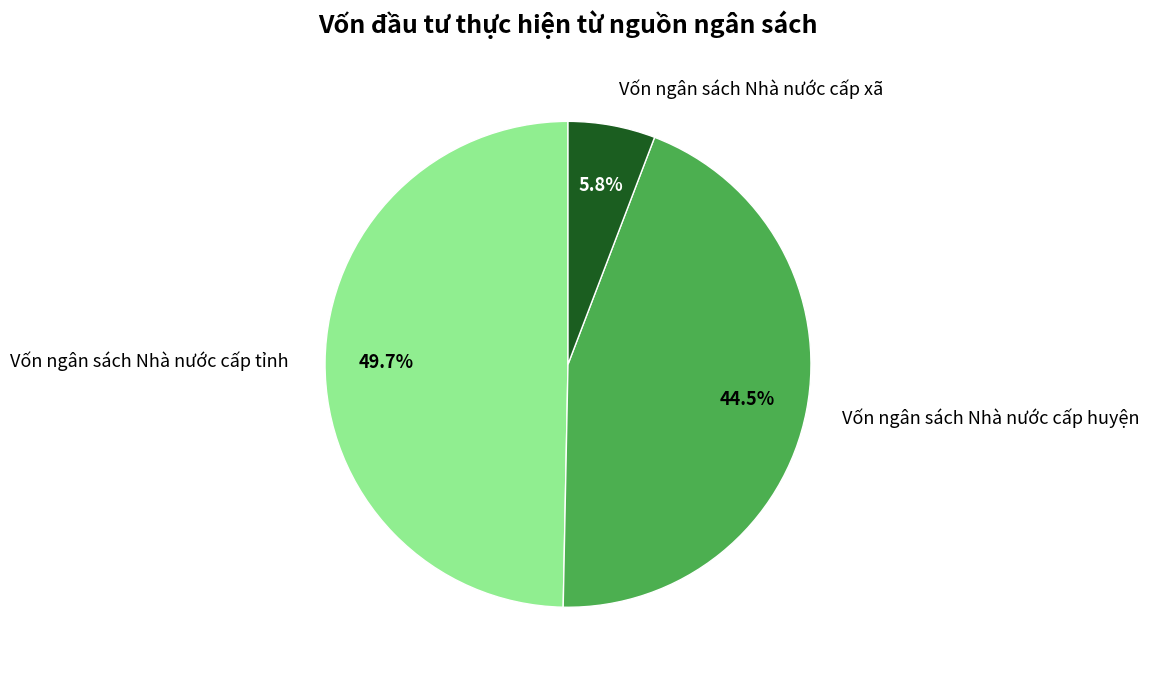

Which slice is the smallest?

Vốn ngân sách Nhà nước cấp xã